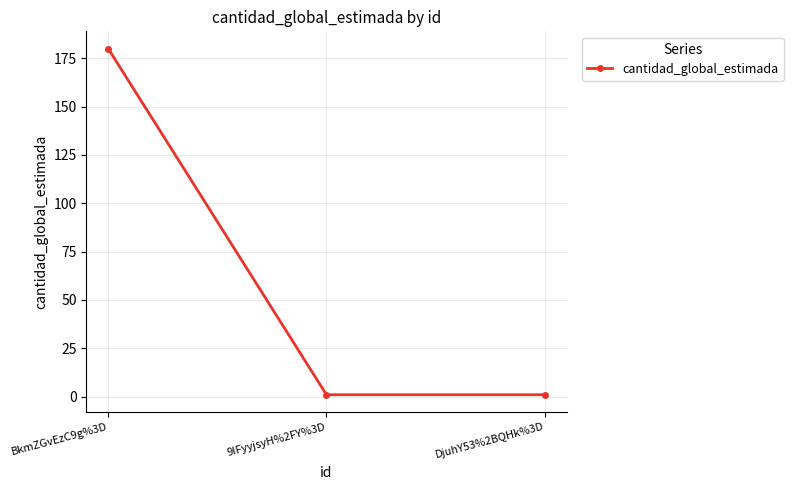

Count the number of data series in this chart.

1